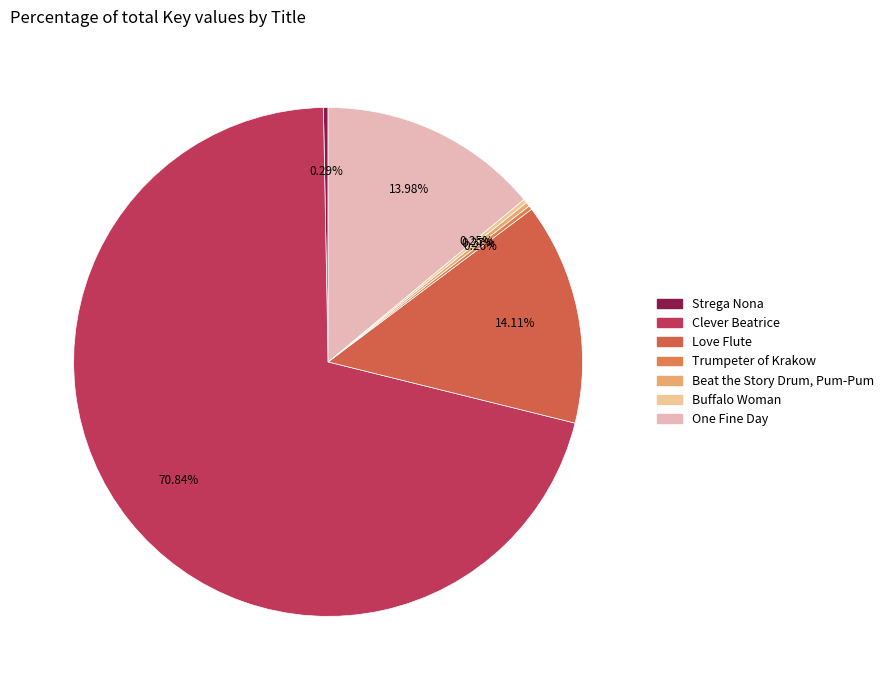

To the nearest percent, what is the difference between the Beat the Story Drum, Pum-Pum and One Fine Day slice percentages?

14%